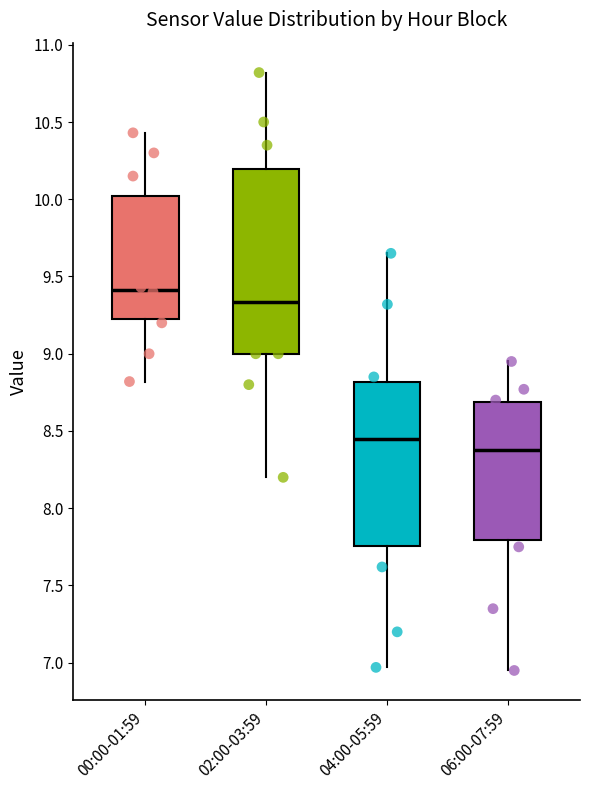

Which box is the tallest, from its lower edge to its upper edge?

02:00-03:59